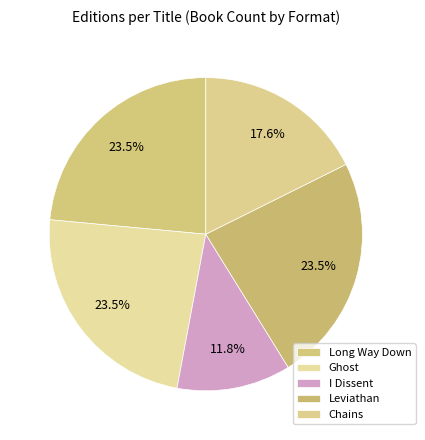

Which category has the biggest portion of the pie?

Long Way Down